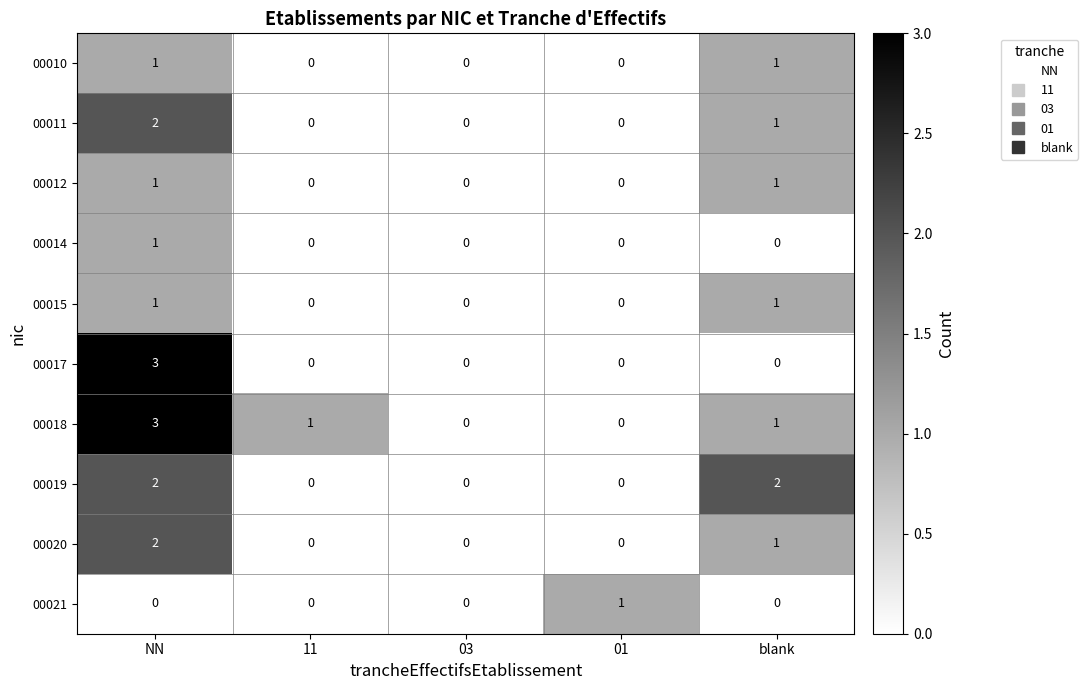

What is the total value across all series at 01?

1